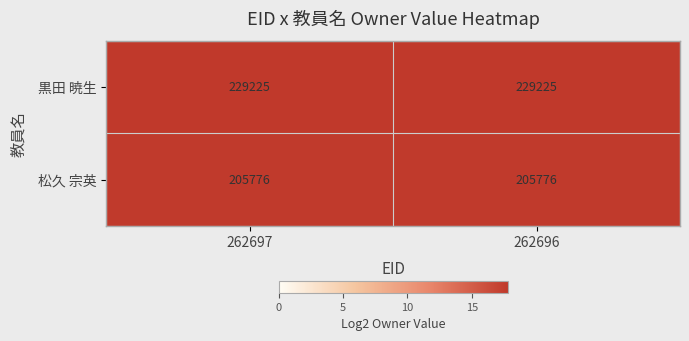

What is the difference between the highest and lowest values at 262696?

23449